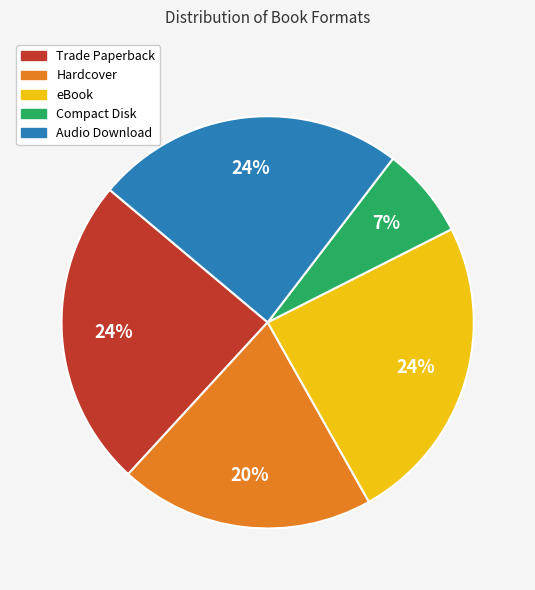

Does Compact Disk account for over 50% of the chart?

No